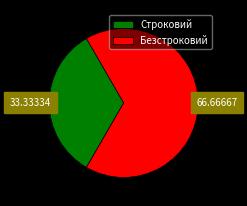

Which has a higher value, Безстроковий or Строковий?

Безстроковий